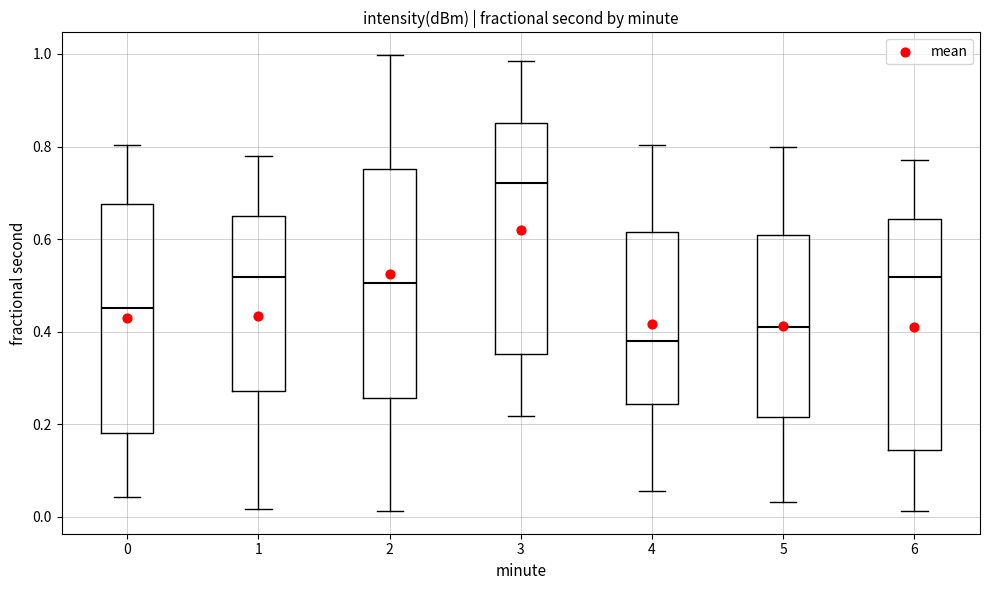

Where does the lower whisker of the box at x = 5 end on the y-axis? The values are not printed on the chart, so give them approximately, as read against the axis.

0.04